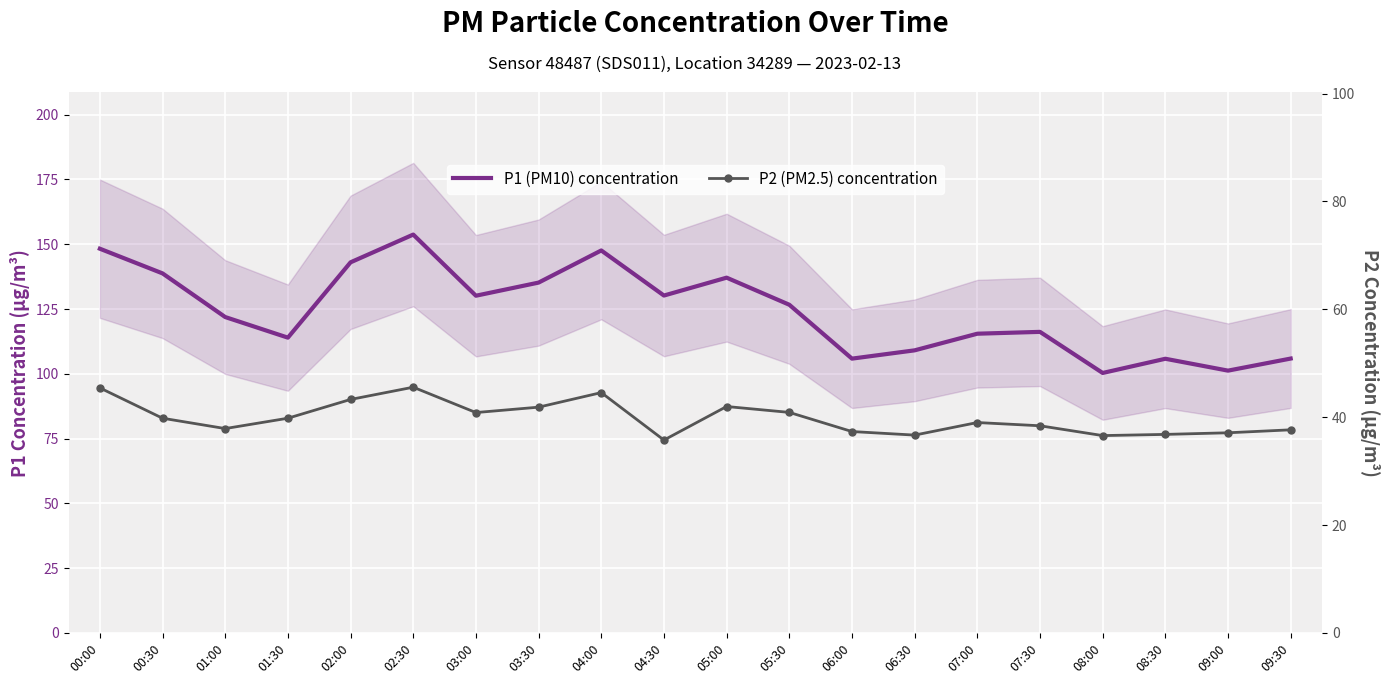

The P2 (PM2.5) concentration series shows 39.8 at 00:30. True or false?

True